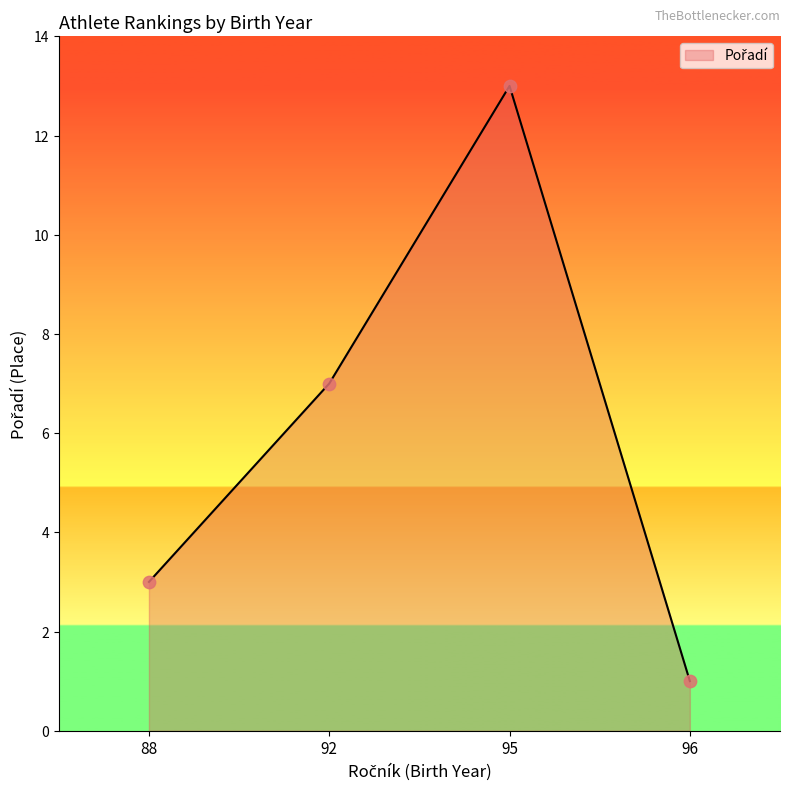

What is the ratio of the value at 88 to the value at 92?

0.4